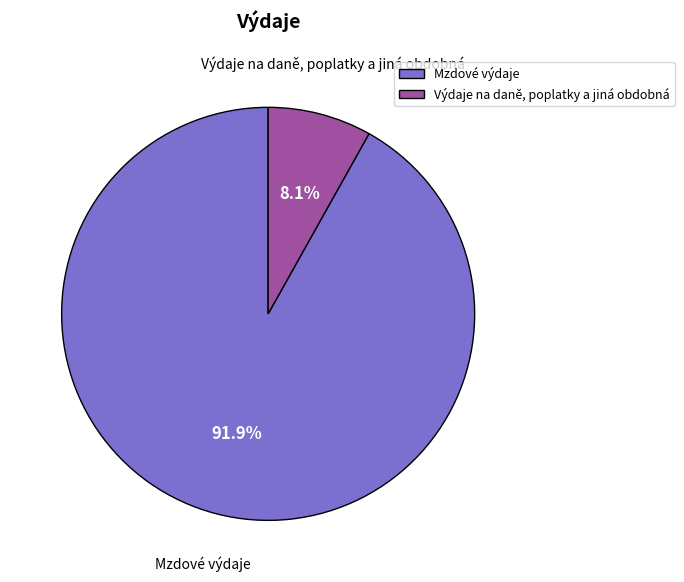

Which has a higher value, Výdaje na daně, poplatky a jiná obdobná or Mzdové výdaje?

Mzdové výdaje